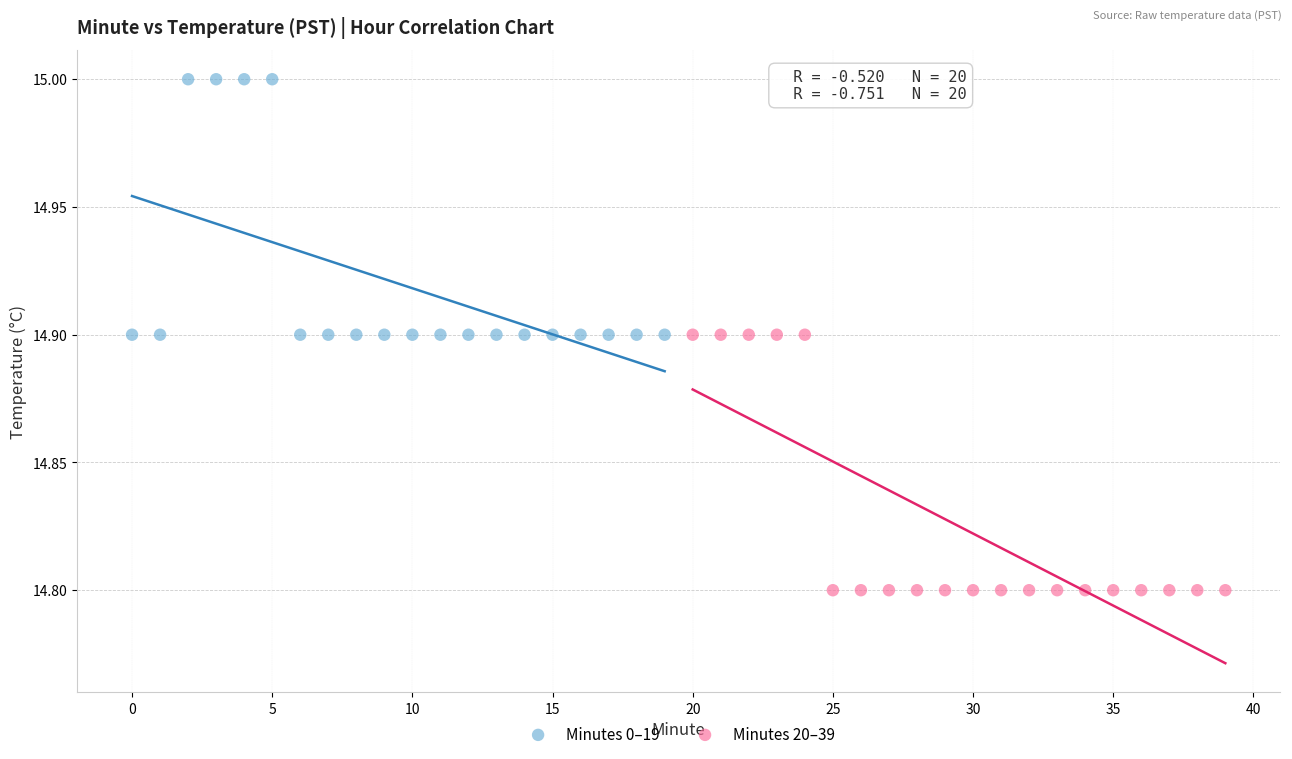

Which series reaches the maximum Y coordinate?

Minutes 0–19